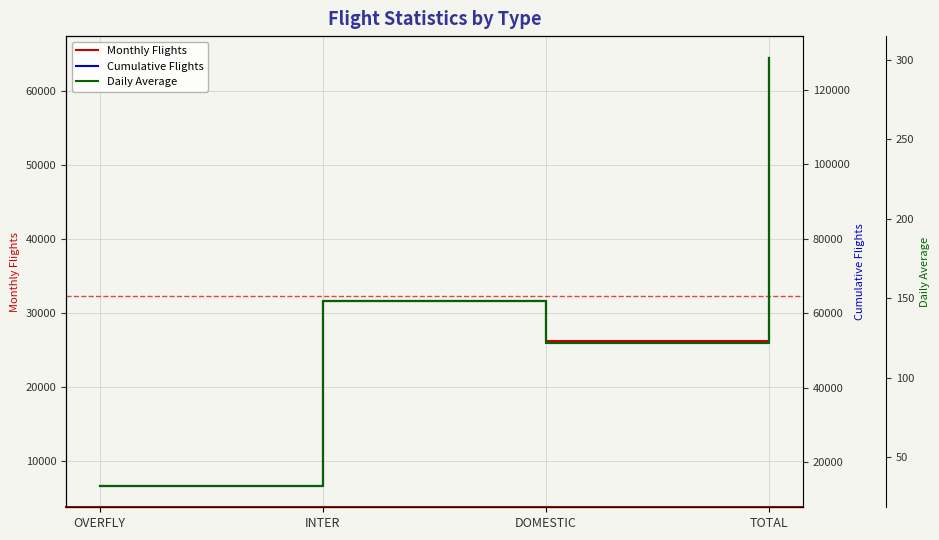

Where is the first local minimum for Cumulative Flights?

DOMESTIC